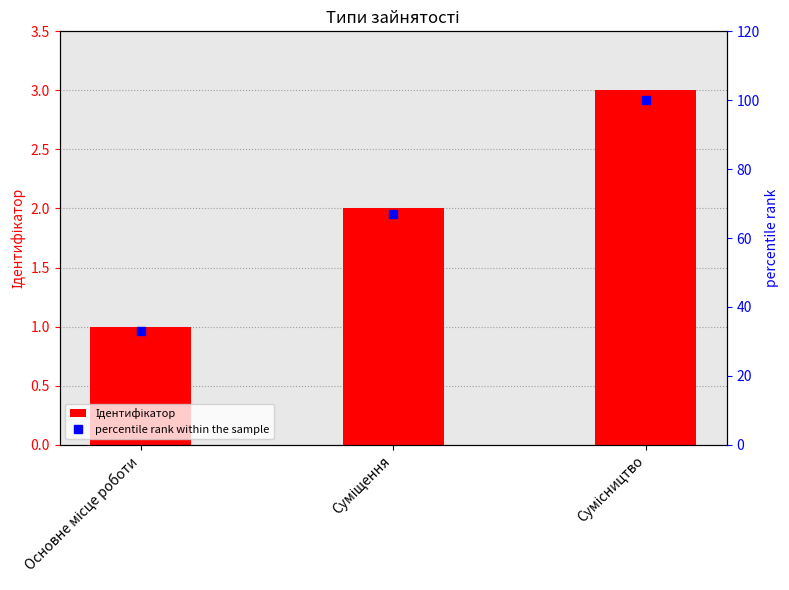

What is the total value across all series at Суміщення?

69